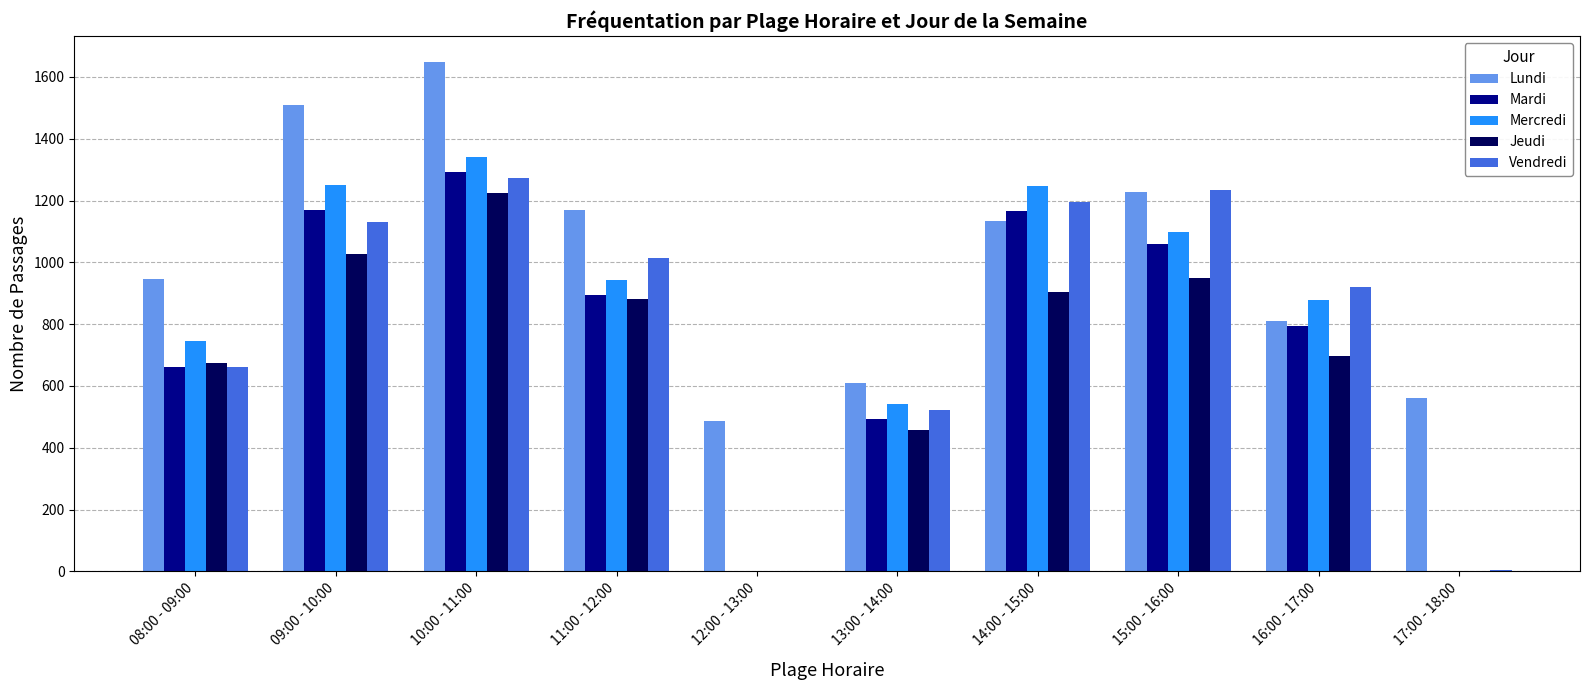

Is the value of Jeudi at 11:00 - 12:00 greater than the value of Mercredi at 13:00 - 14:00?

Yes